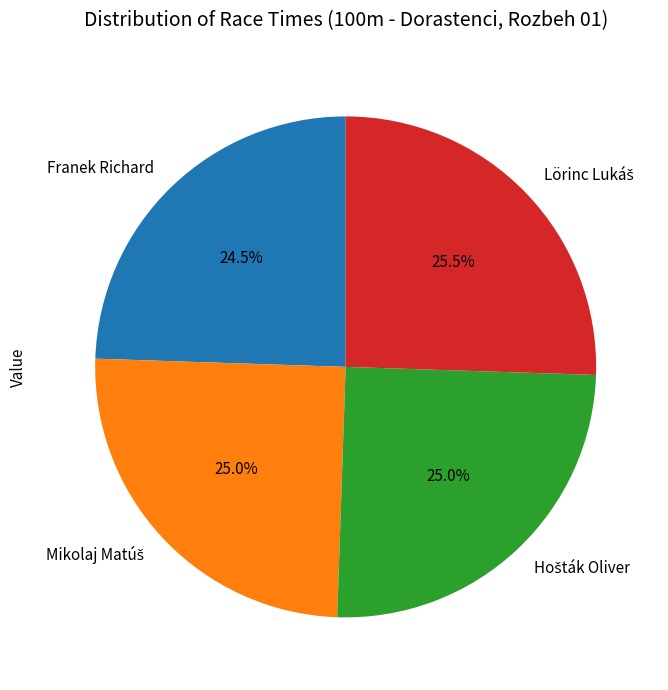

Count the number of slices in the pie.

4